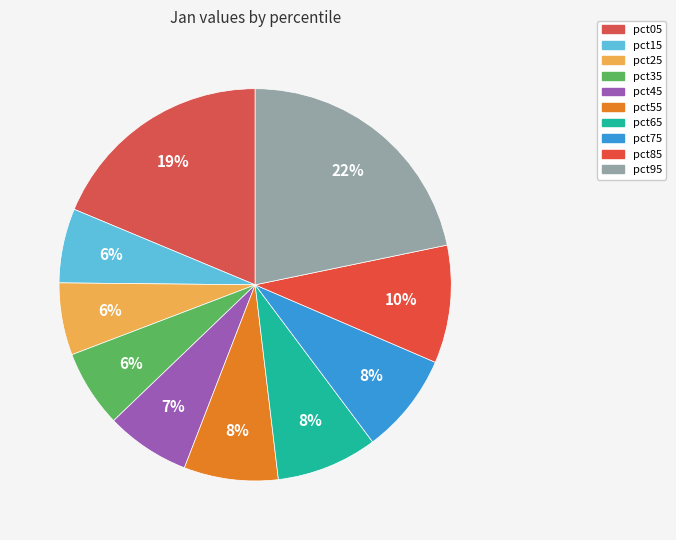

How many segments does this pie chart have?

10